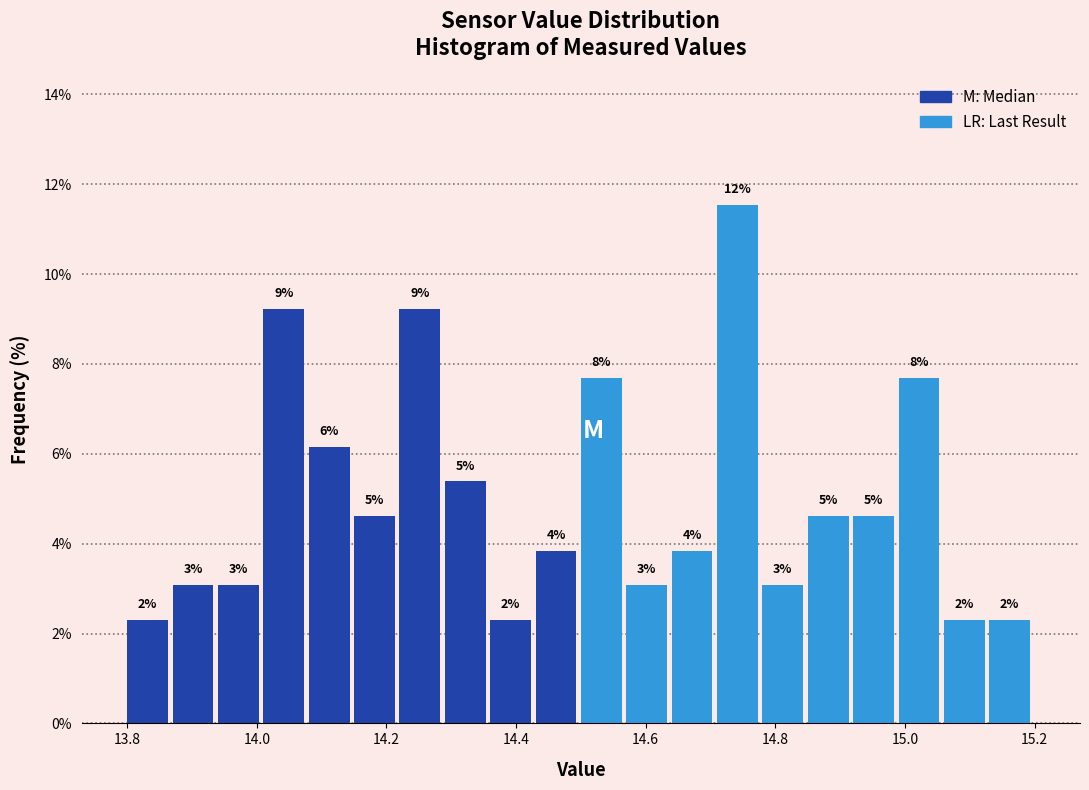

Read against the x-axis, roughly where is the centre of the tallest bar?

14.74